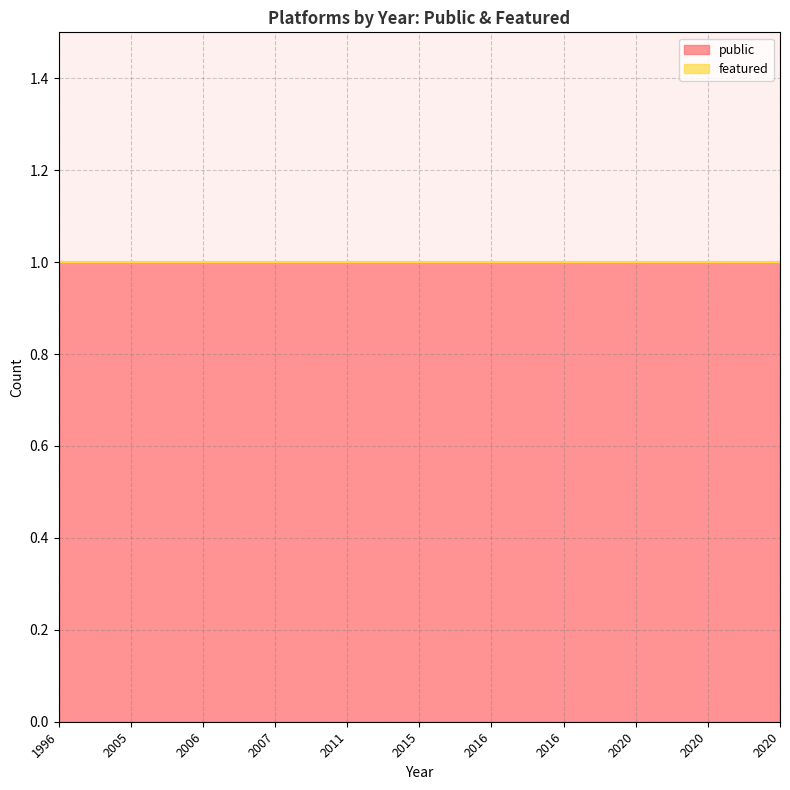

What is the value of the public point at the 9th from the left?

1